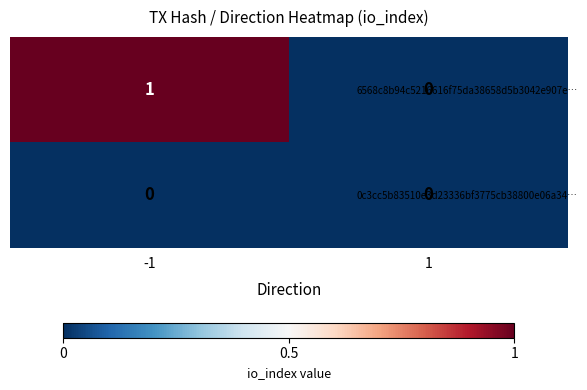

Reading left to right, transcribe all the data shown in this chart.

6568c8b94c5216616f75da38658d5b3042e907e…: 1	0
0c3cc5b83510e3d23336bf3775cb38800e06a34…: 0	0